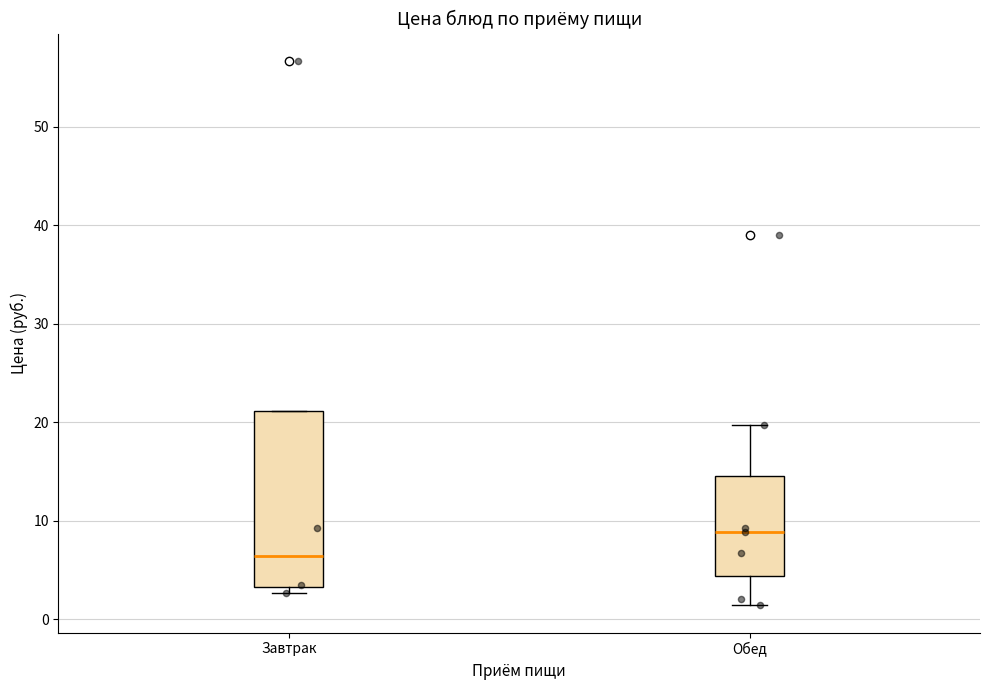

Which box has the highest median line?

Обед